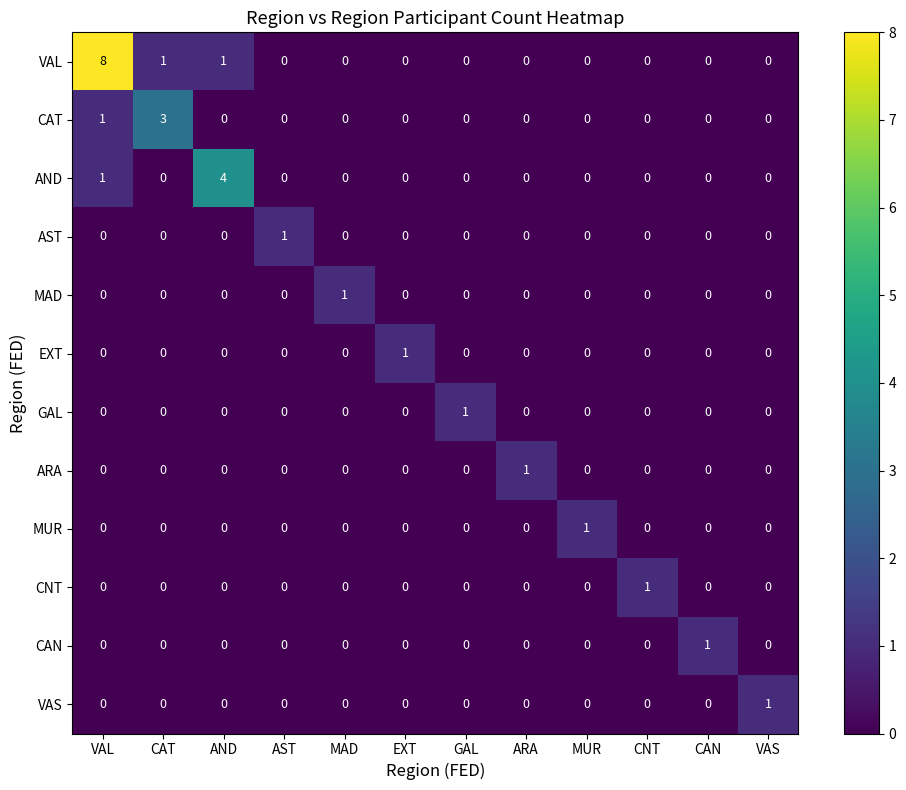

At which category is the sum across all series the highest?

VAL